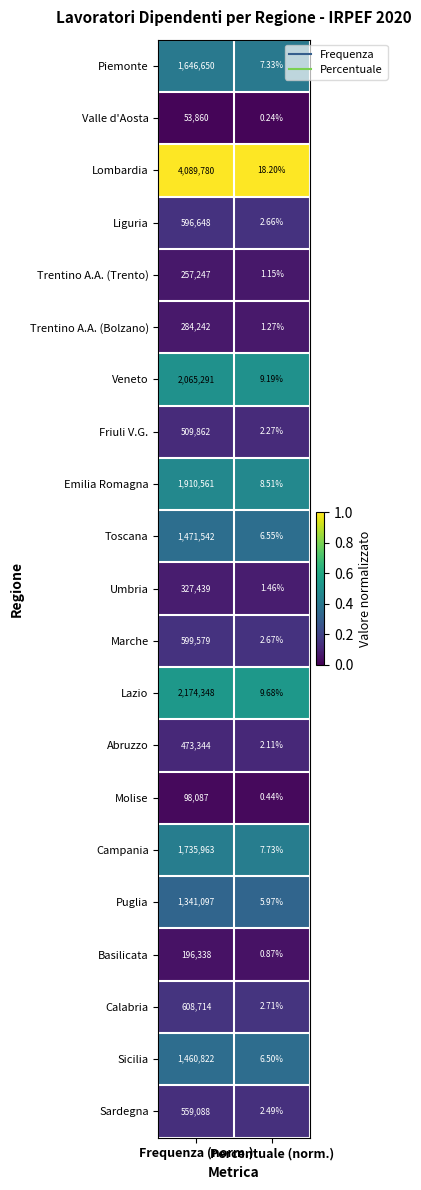

Rank the series by their maximum value, from lowest to highest.

Valle d'Aosta, Molise, Basilicata, Trentino A.A. (Trento), Trentino A.A. (Bolzano), Umbria, Abruzzo, Friuli V.G., Sardegna, Liguria, Marche, Calabria, Puglia, Sicilia, Toscana, Piemonte, Campania, Emilia Romagna, Veneto, Lazio, Lombardia